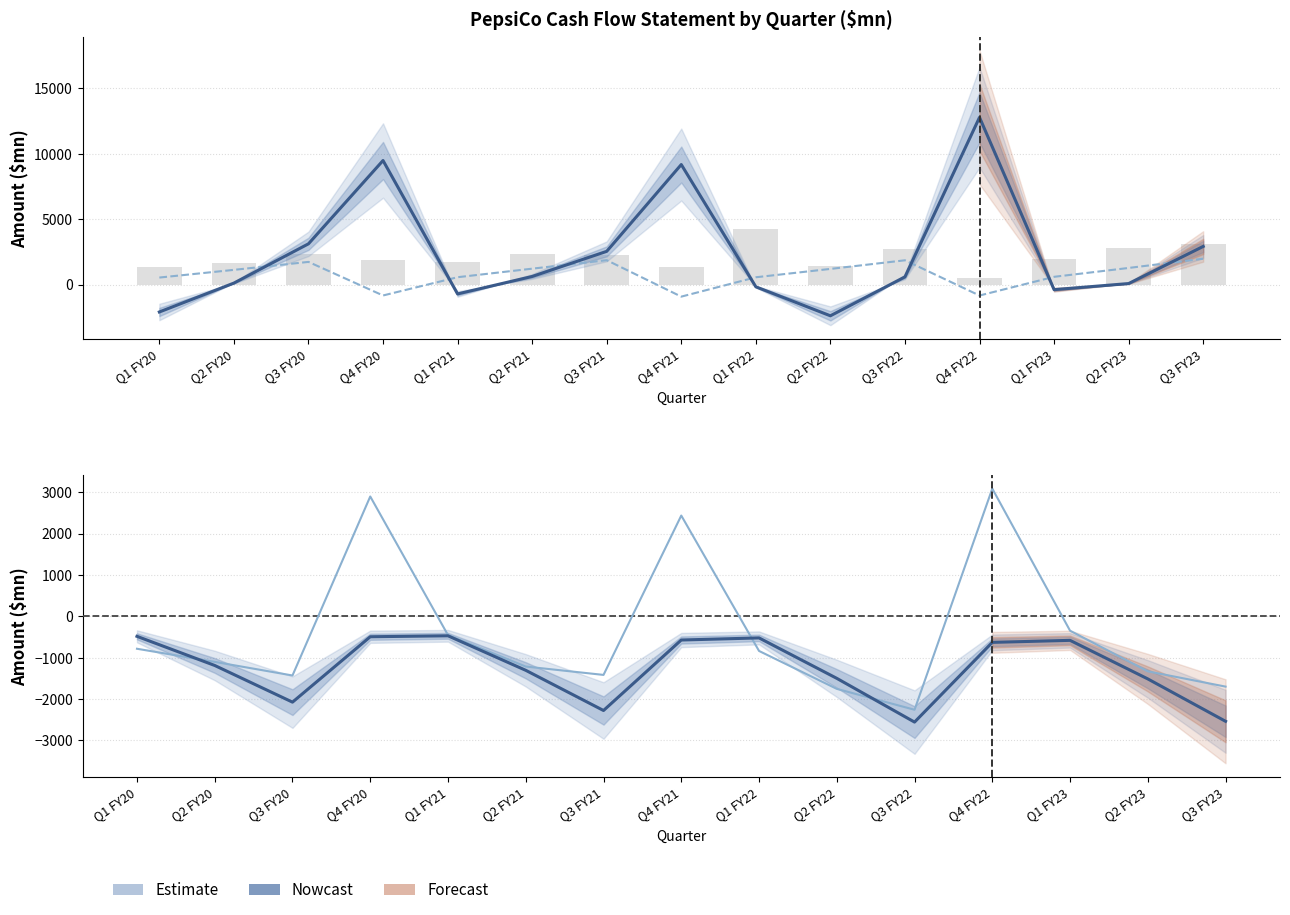

At which category is the sum across all series the highest?

Q4 FY22